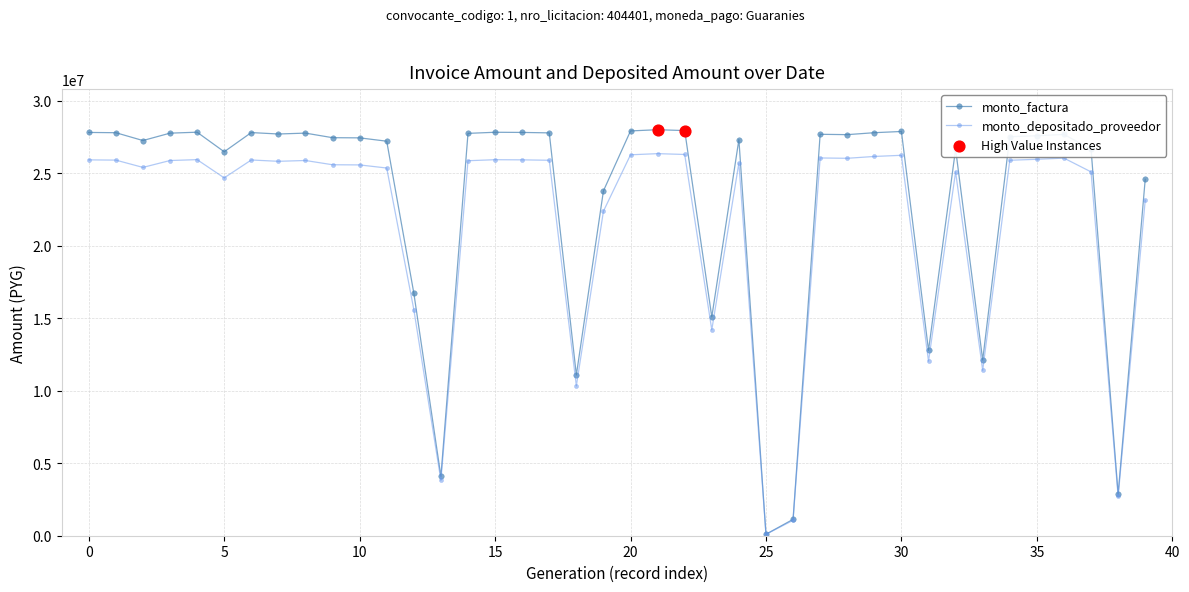

Which series has the widest spread of values?

monto_factura